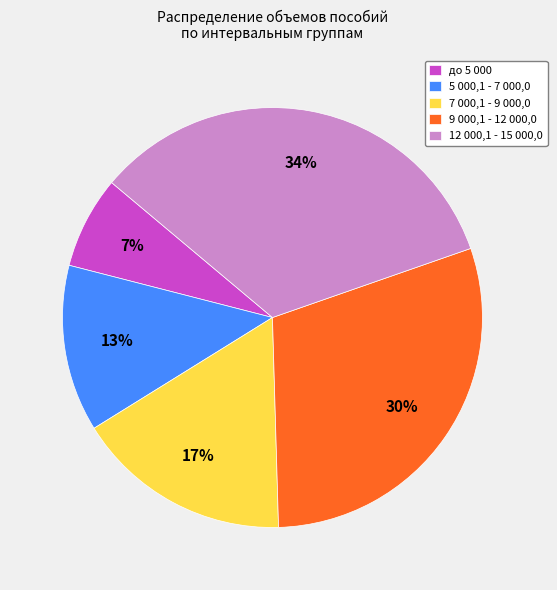

Does any single category account for the majority?

No